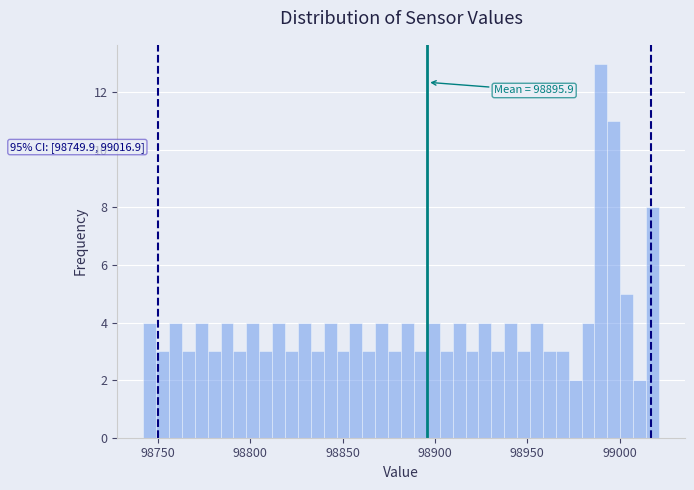

Around what value on the x-axis is the tallest bar? Give the approximate position of its centre, as read against the axis.

98990